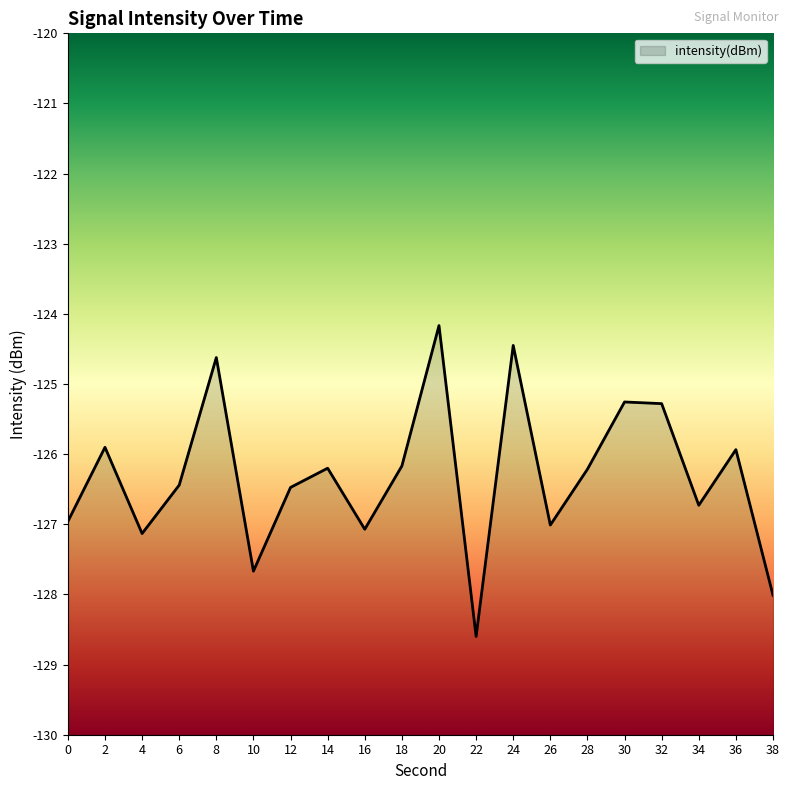

Is it true that the value at 20 is -80.8?

False